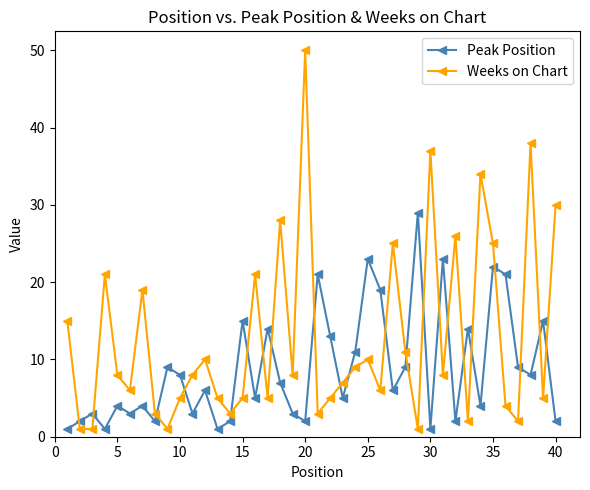

What is the difference between the second highest and minimum values in the Peak Position series?

22